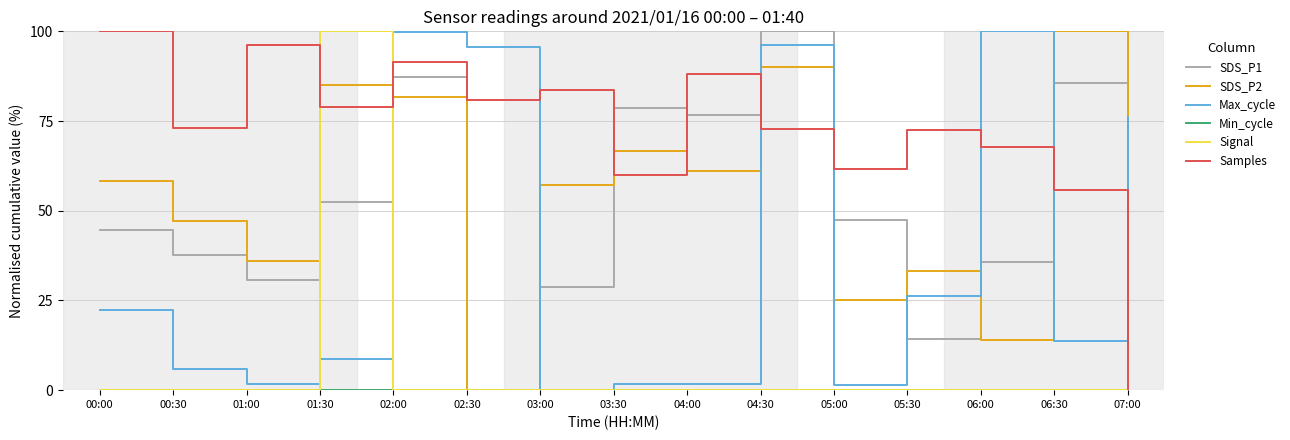

What is the greatest value displayed?

100.0